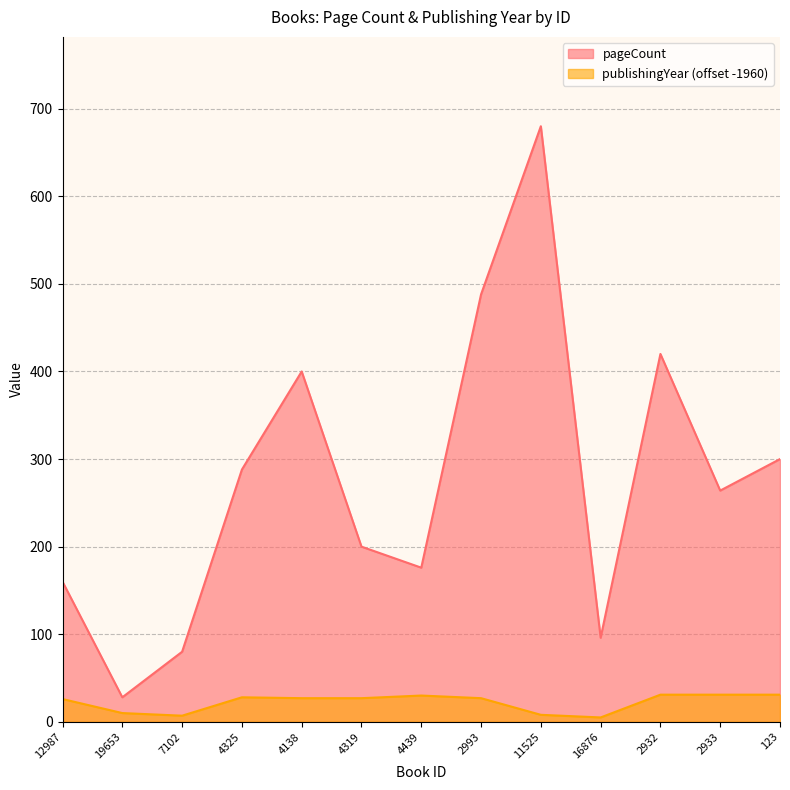

Is it true that pageCount equals 300 at 123?

True